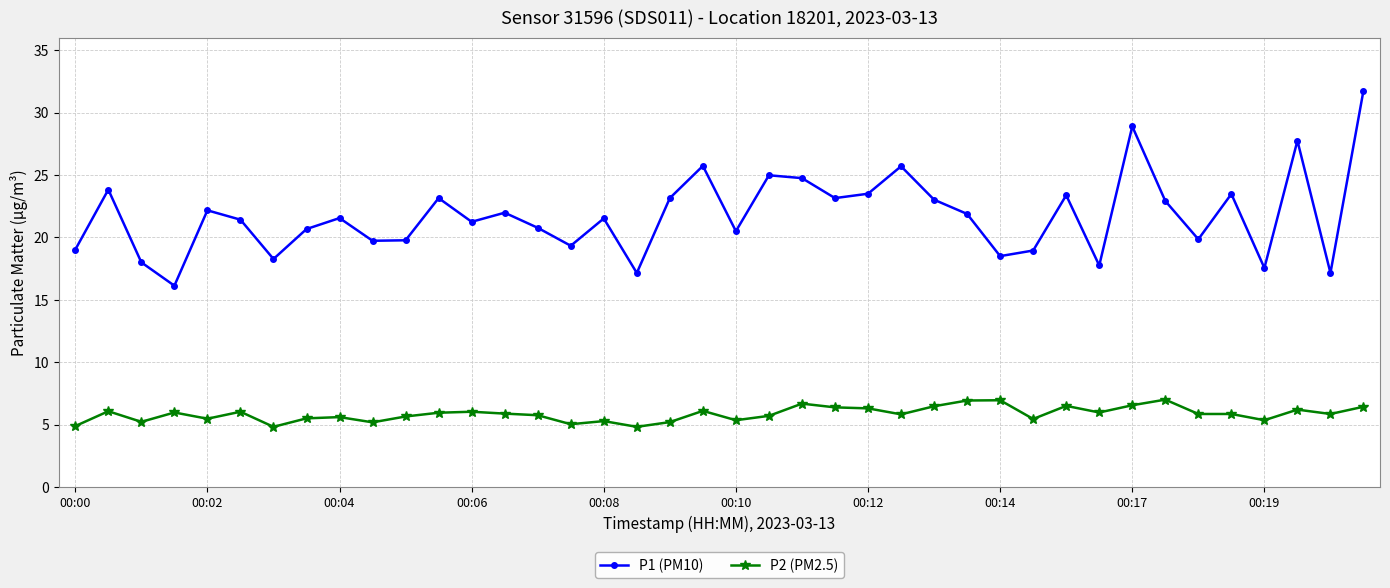

Rank the series by their average value, from lowest to highest.

P2 (PM2.5), P1 (PM10)